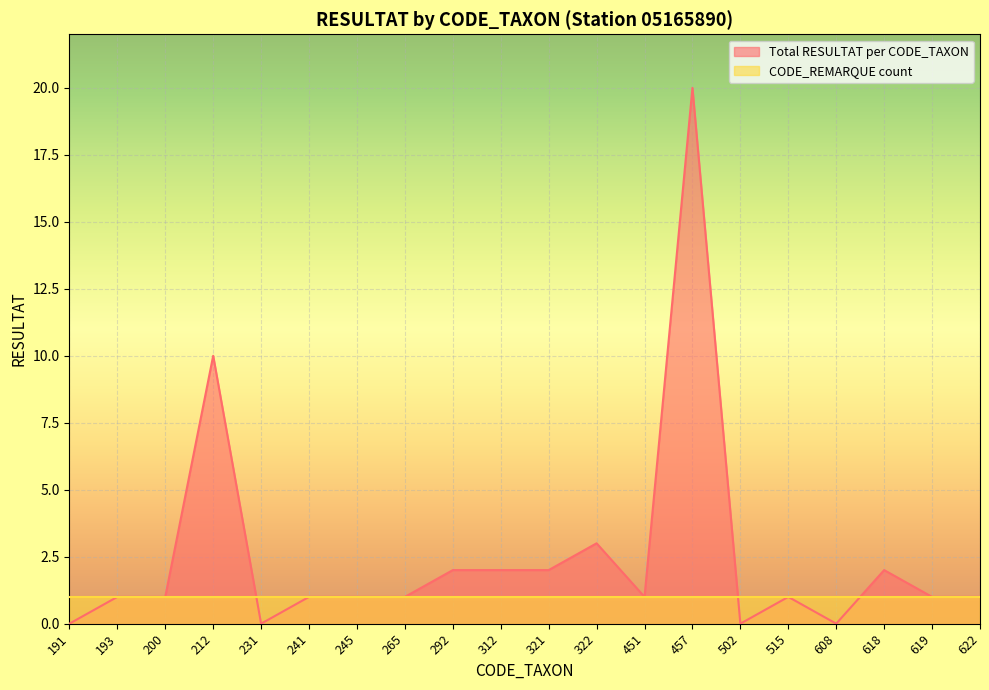

Reading right to left, list all the values displayed in this chart.

622=1	619=1	618=2	608=0	515=1	502=0	457=20	451=1	322=3	321=2	312=2	292=2	265=1	245=1	241=1	231=0	212=10	200=1	193=1	191=0